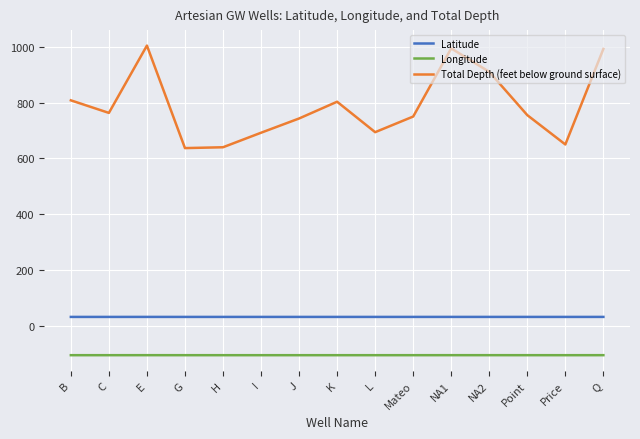

What is the difference between the highest and lowest values at Mateo?

854.4